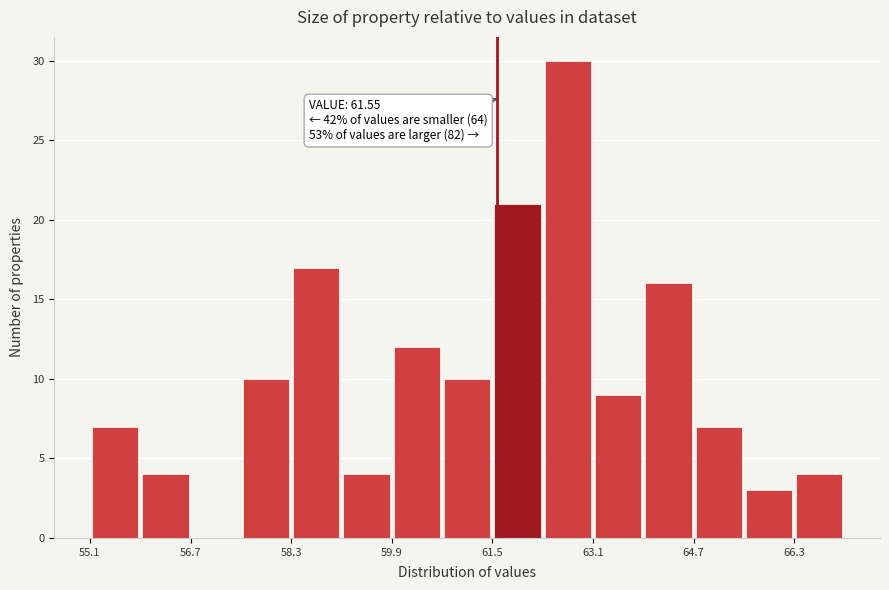

Around what value on the x-axis is the tallest bar? Give the approximate position of its centre, as read against the axis.

62.6